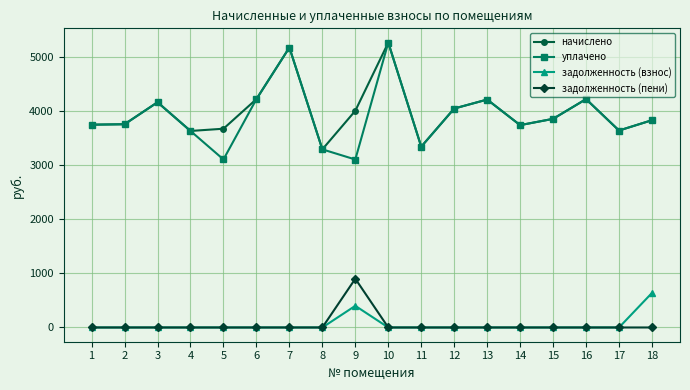

True or false: уплачено and задолженность (взнос) cross at least once.

False